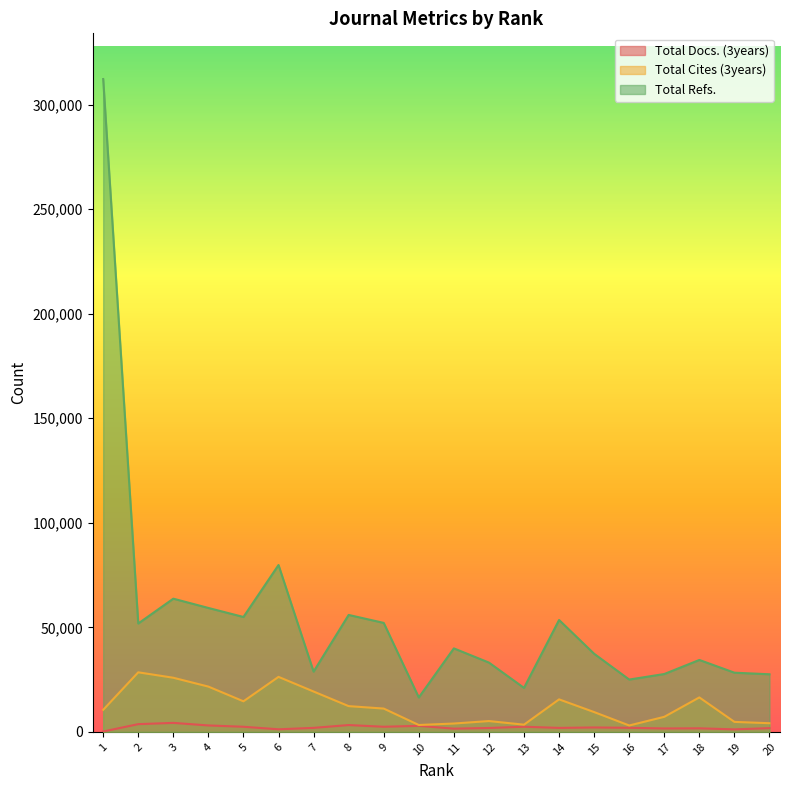

Rank the series by their maximum value, from lowest to highest.

Total Docs. (3years), Total Cites (3years), Total Refs.